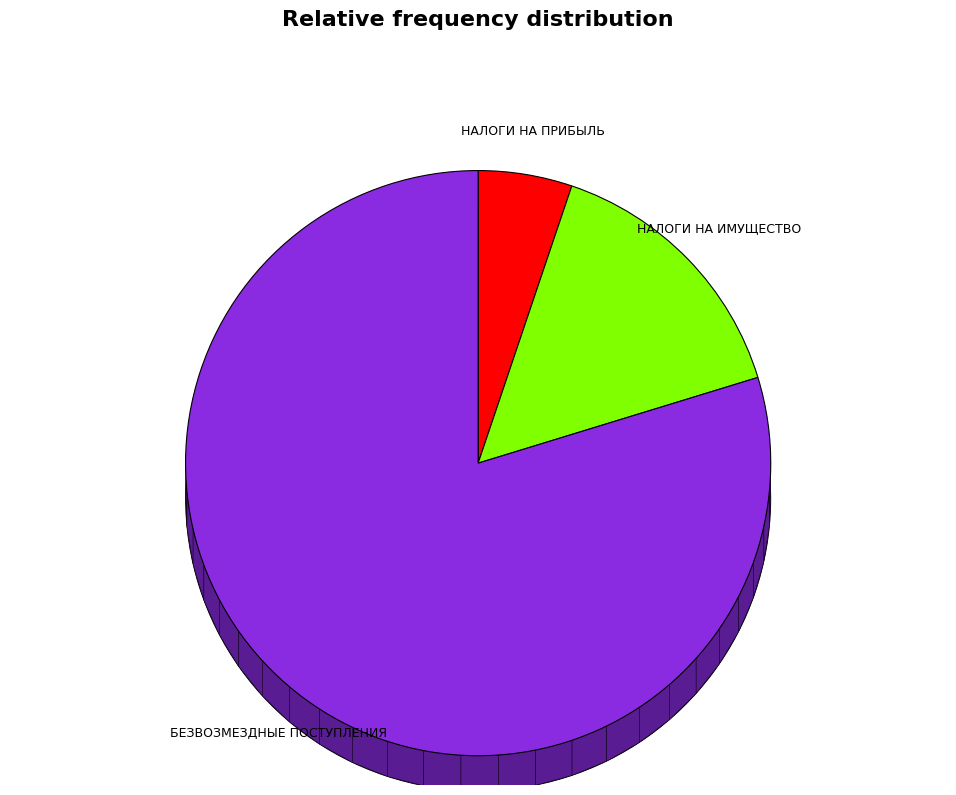

Is it true that БЕЗВОЗМЕЗДНЫЕ ПОСТУПЛЕНИЯ is 70% of the pie?

False